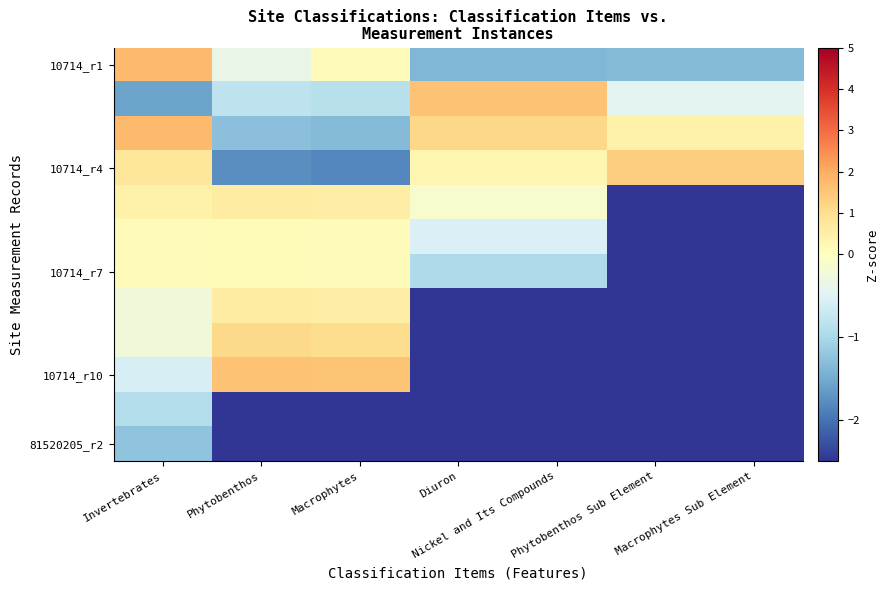

Which series has the widest spread of values?

10714_r10